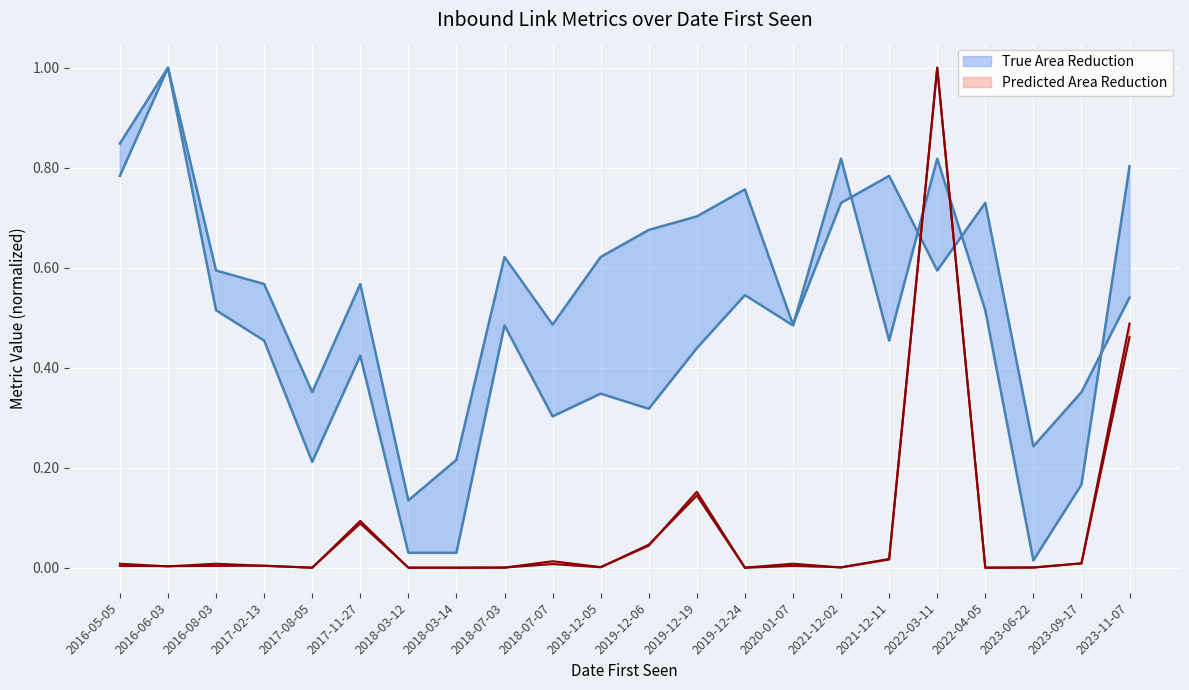

The value of DA at 2017-02-13 is 0.1. True or false?

False